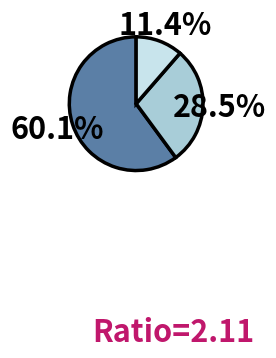

Does any single category account for the majority?

Yes